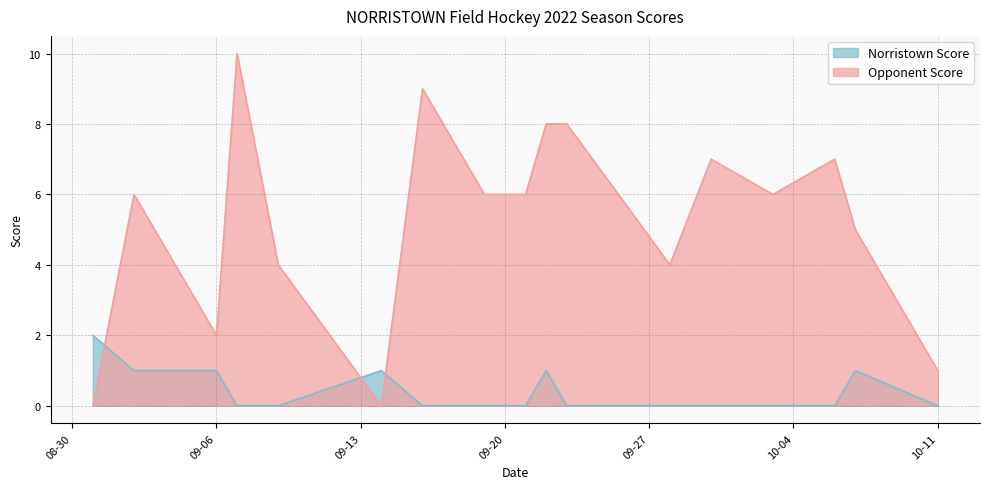

How many intersections are there between Norristown Score and Opponent Score?

3